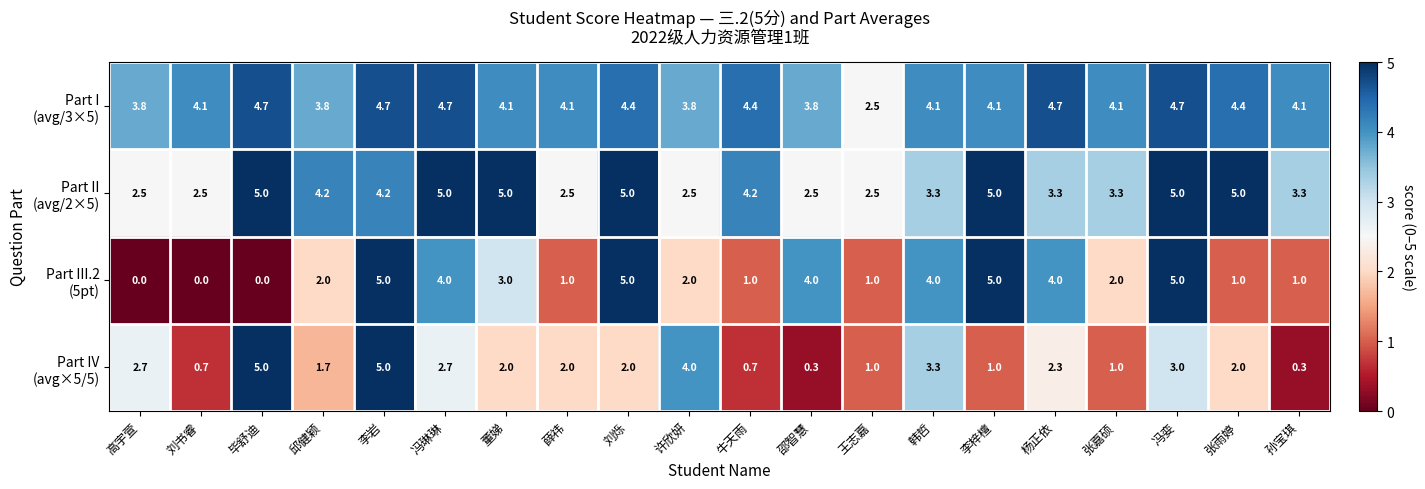

What is the spread (max minus min) of values at 薛祎?

3.1